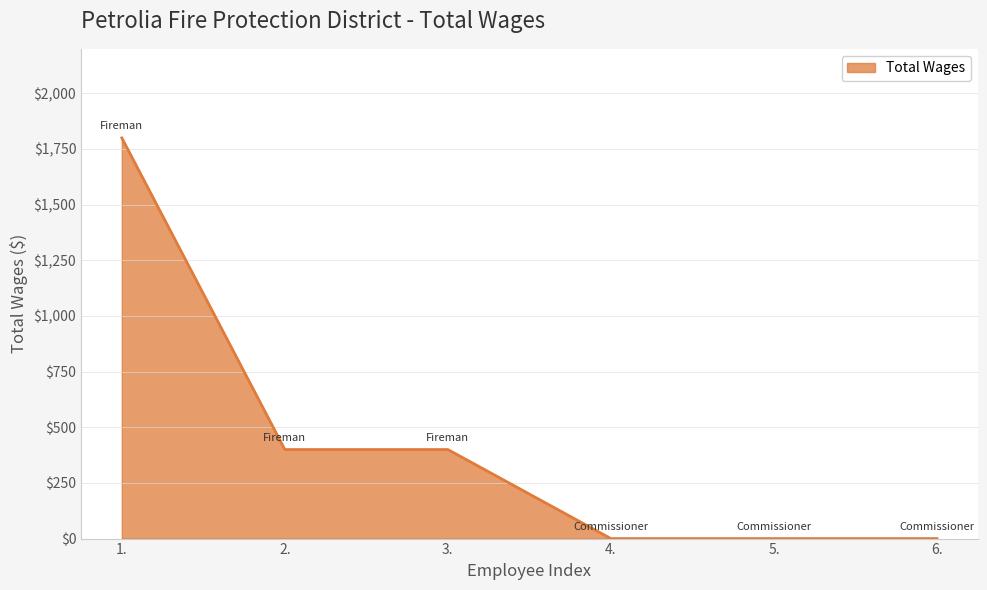

Is it true that the value at 2. is 400?

True